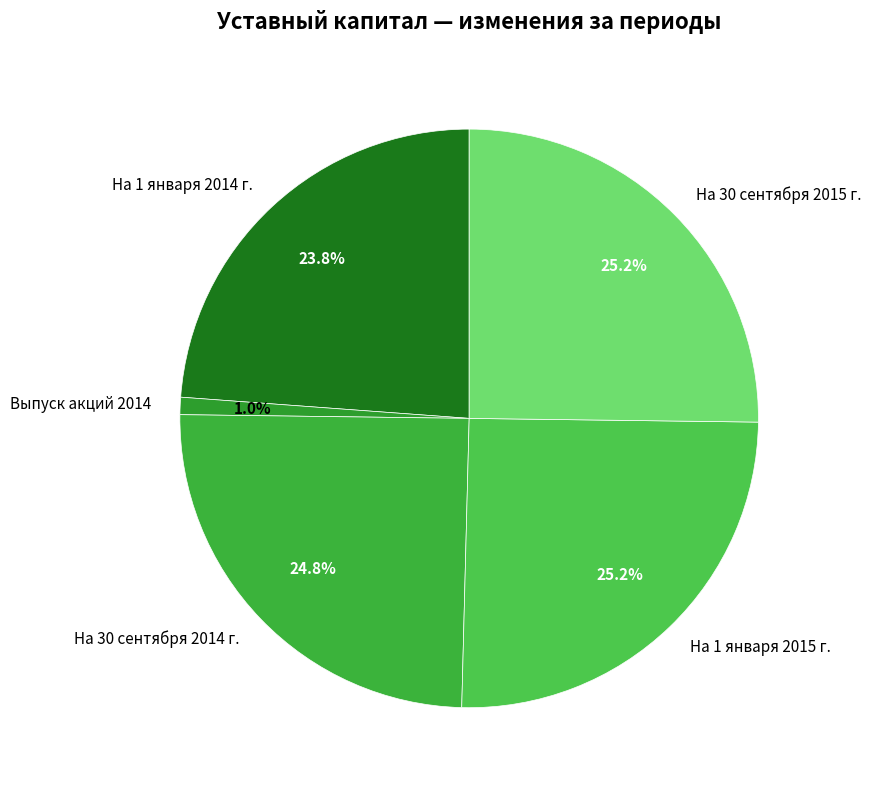

Approximately how many times larger is the value at На 1 января 2015 г. compared to На 30 сентября 2015 г.?

1.0